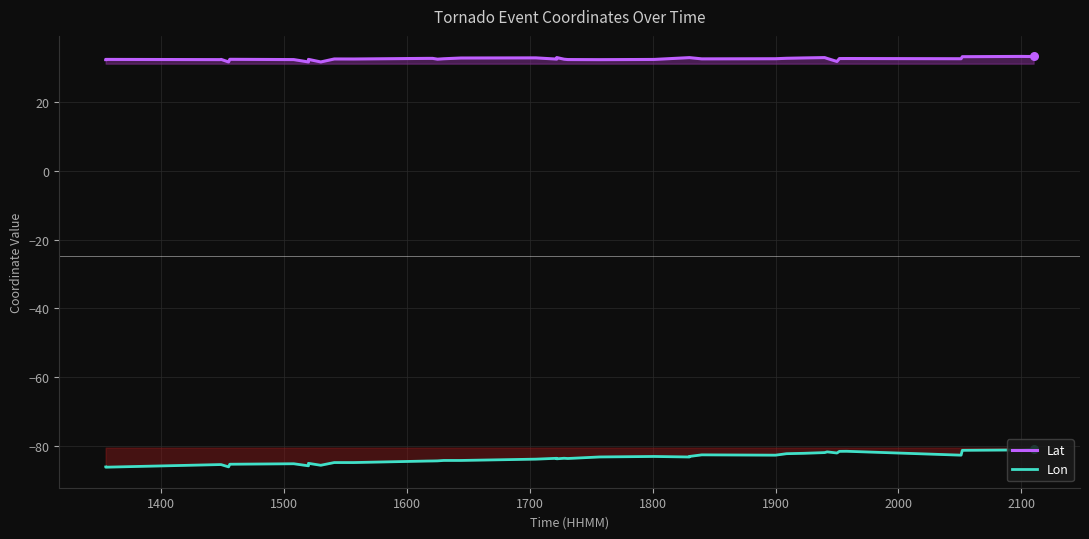

Is the value of Lat at 10 greater than the value of Lon at 30?

Yes